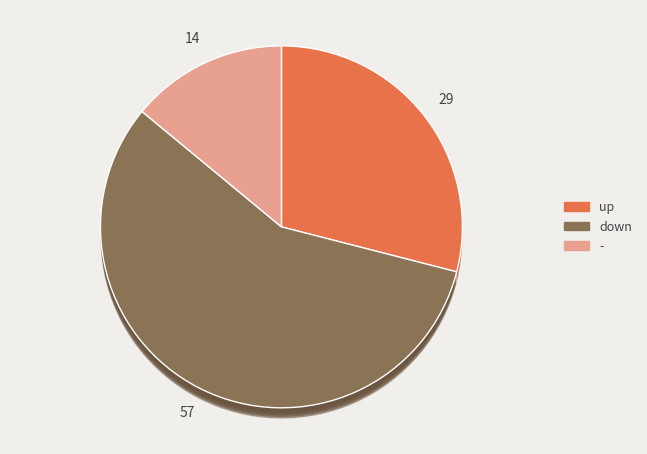

Is up the majority of the pie?

No